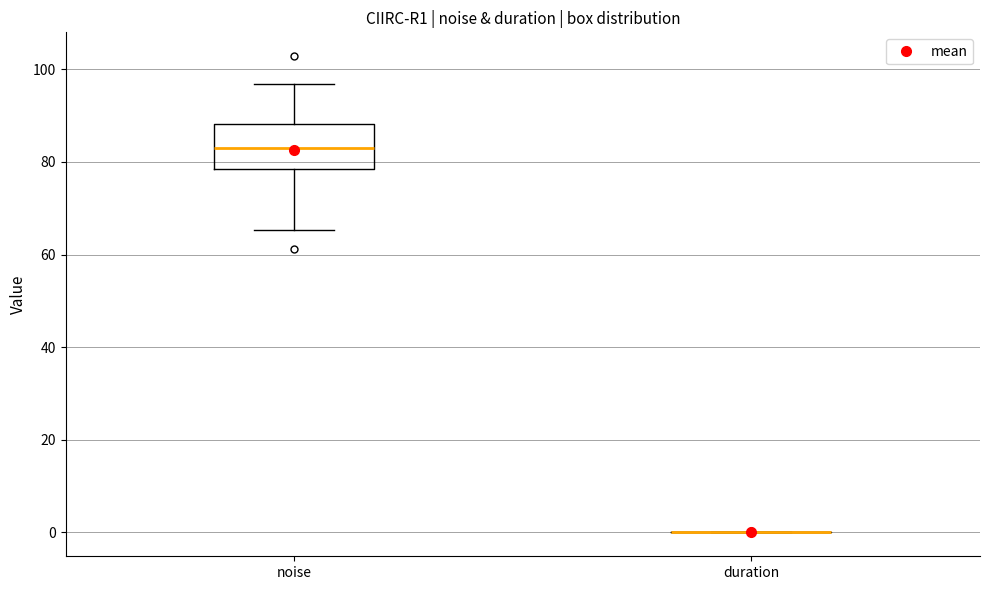

Reading left to right, read every box against the y-axis: the position of its median line, the range the box covers, and the ends of its whiskers. The values are not printed on the chart, so give them approximately, as read against the axis.

noise: median 82, box 78 to 88, whiskers 66 to 96
duration: box collapsed to a line at 0, whiskers 0 to 0